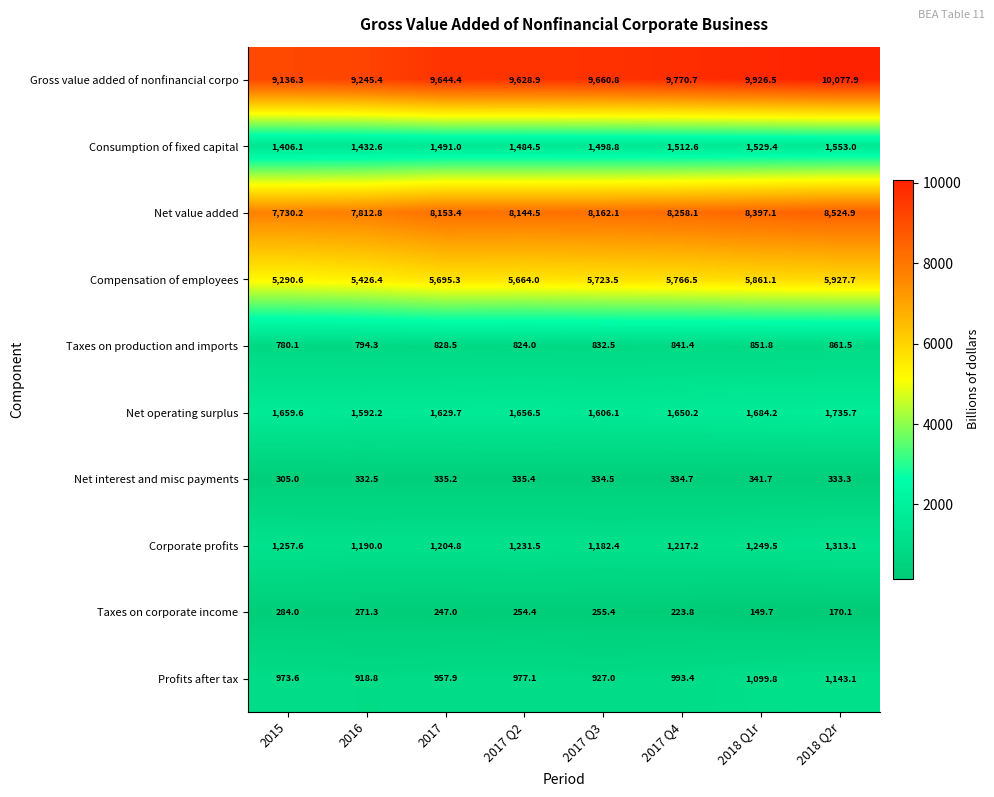

Which series has the widest spread of values?

Gross value added of nonfinancial corpo